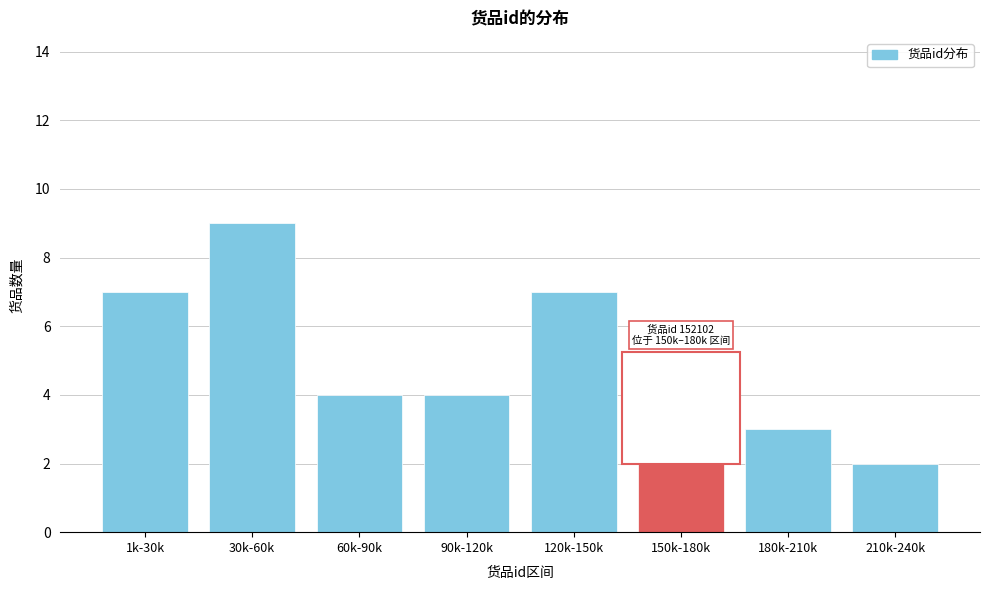

Reading left to right, list all the values displayed in this chart.

1k-30k=7	30k-60k=9	60k-90k=4	90k-120k=4	120k-150k=7	150k-180k=2	180k-210k=3	210k-240k=2